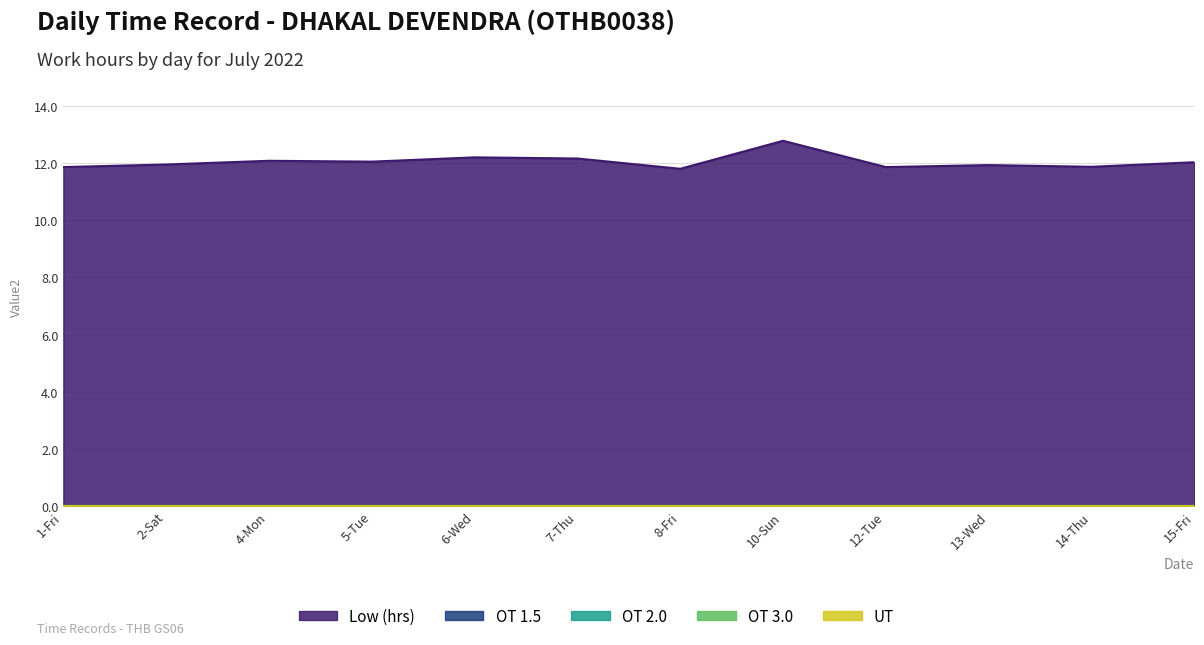

Between 4-Mon and 10-Sun, which is larger?

10-Sun